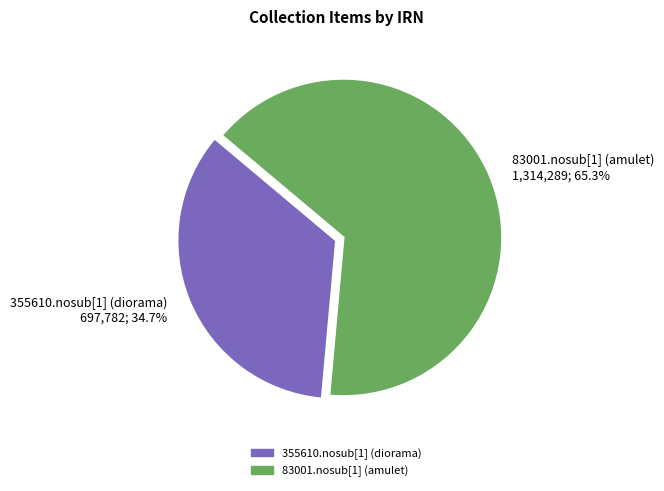

The 355610.nosub[1] (diorama) slice represents 35% of the pie. True or false?

True